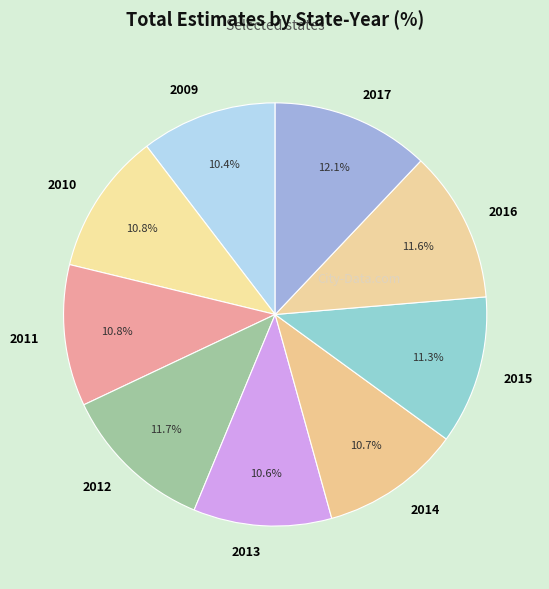

What percentage is NOT represented by 2016?

88.4%